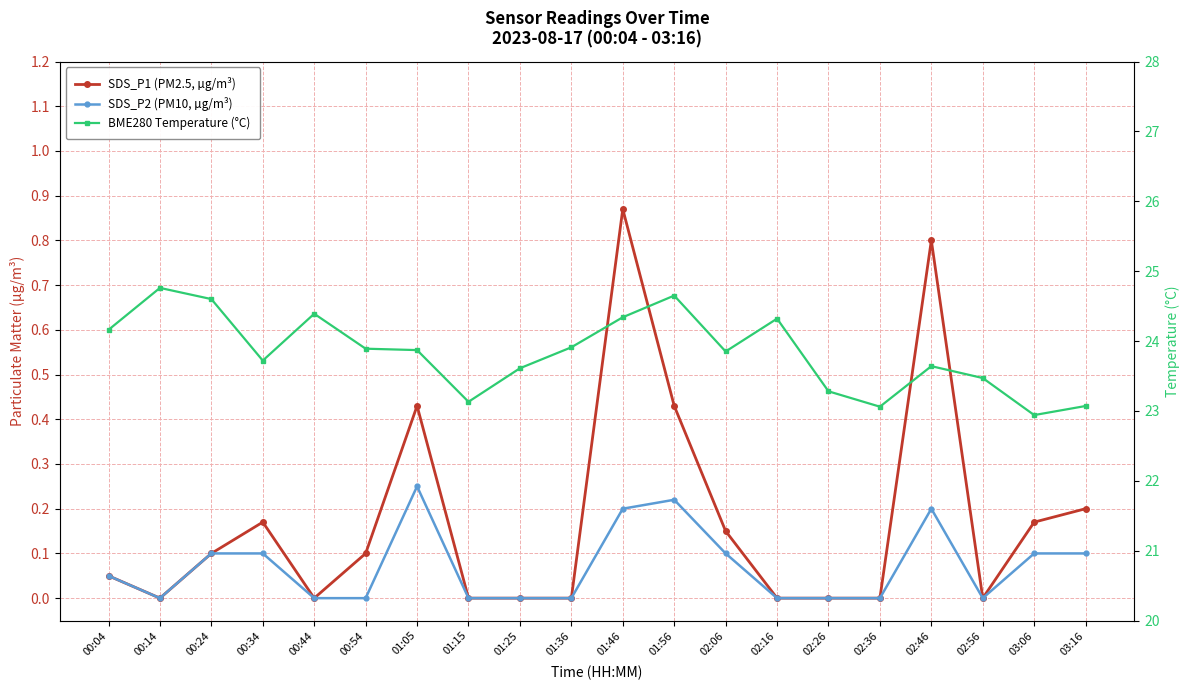

How many values in SDS_P1 (PM2.5, µg/m³) are above zero?

11